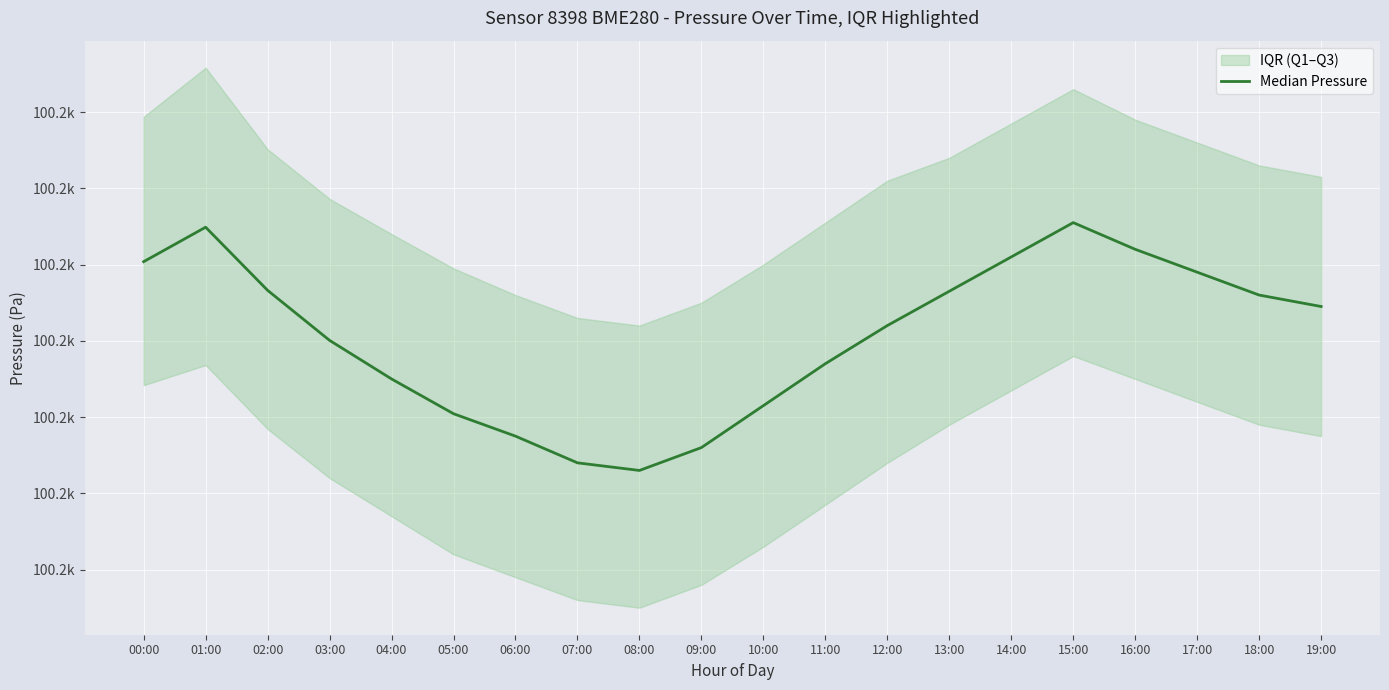

How many lines are shown in the chart?

1